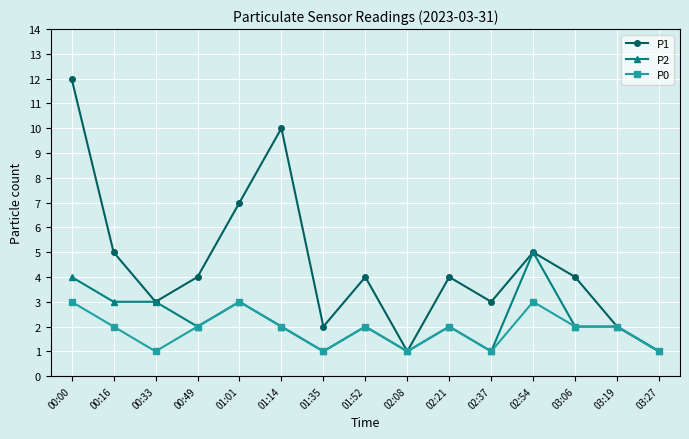

What is the label of the 11th point from the right?

01:01